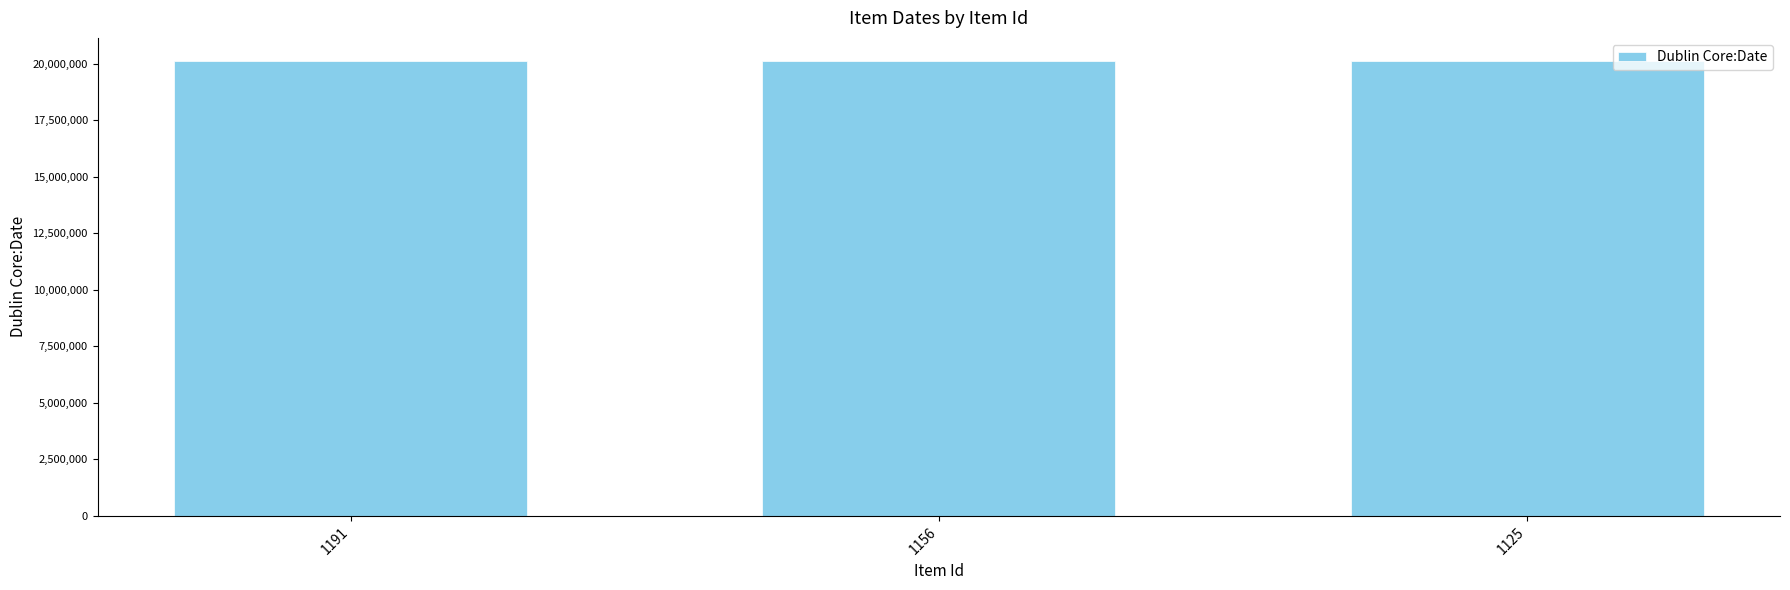

What value does the data have at 1125?

20140219